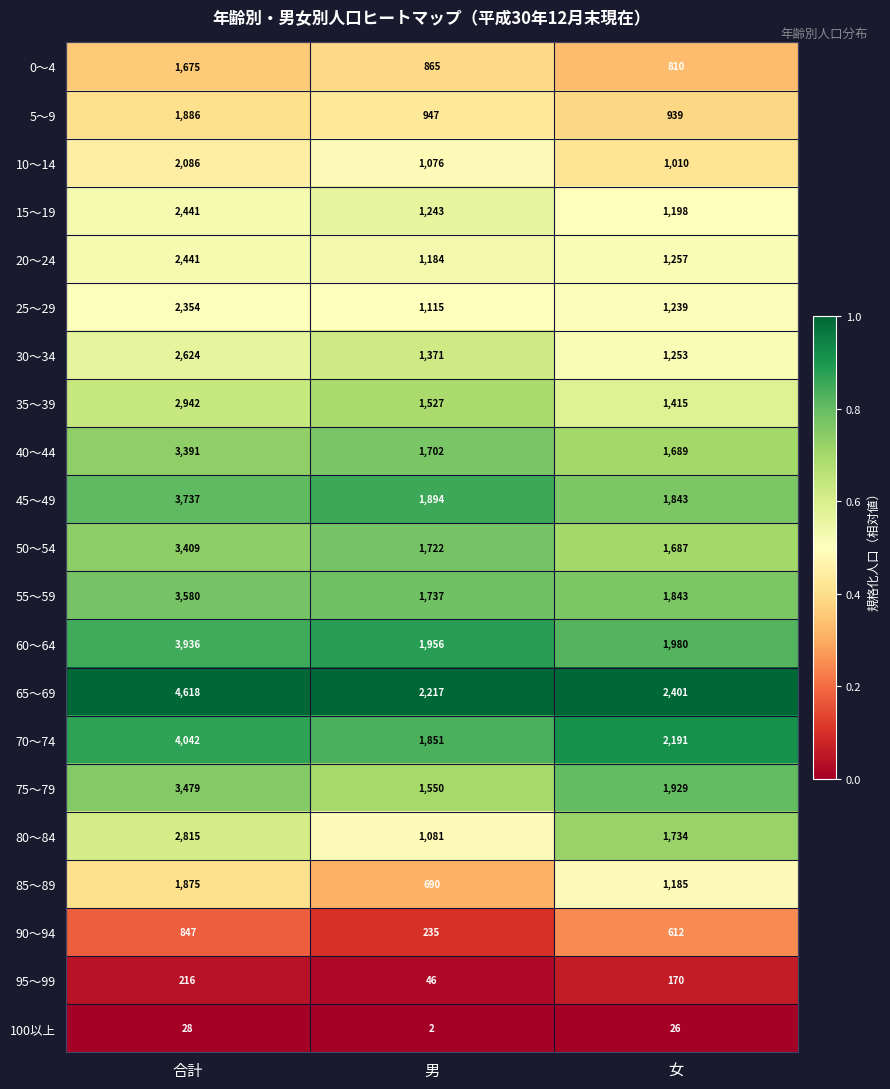

What is the difference between the 55～59 values at 男 and 女?

106